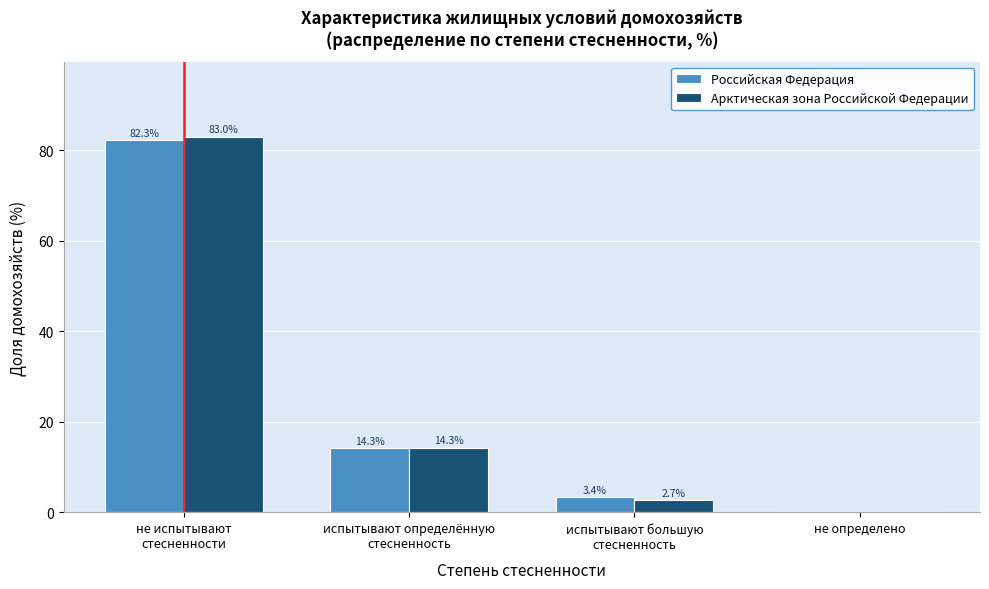

What is the maximum value shown in the chart?

83.0